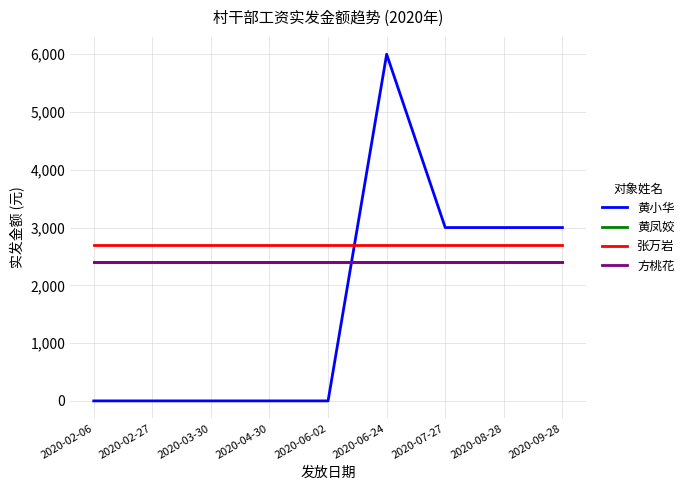

Does the chart have visible grid lines?

Yes